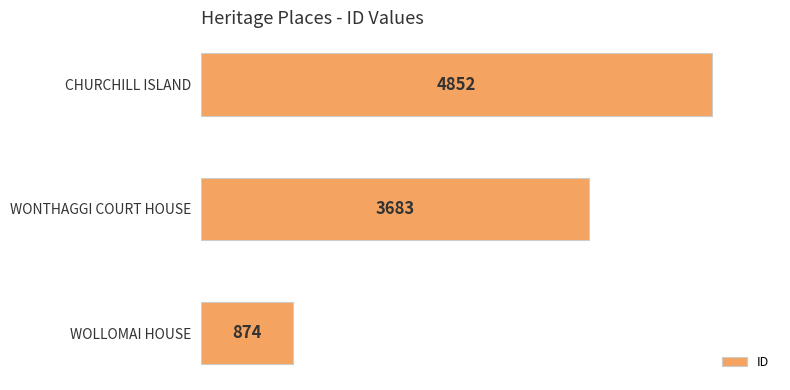

What is the difference between the maximum and second lowest values?

1169